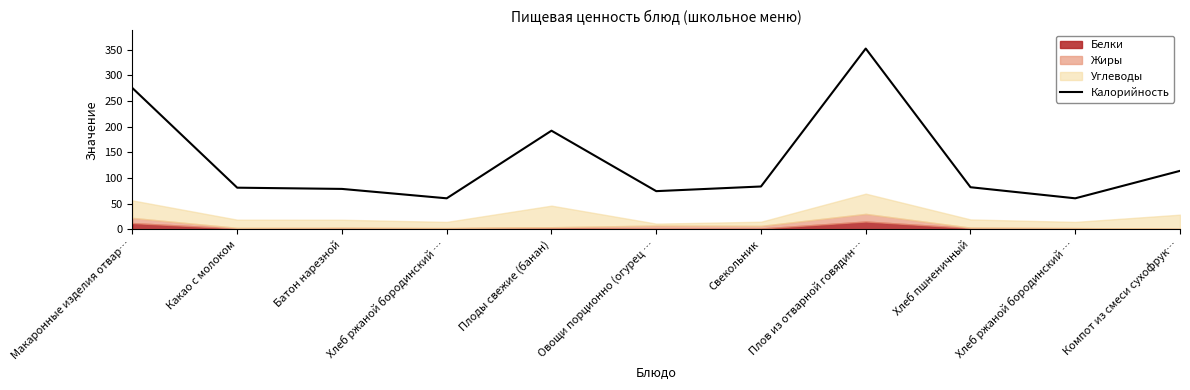

Reading right to left, transcribe all the data shown in this chart.

Компот из смеси сухофрук…=113.8	Хлеб ржаной бородинский …=60.3	Хлеб пшненичный=81.9	Плов из отварной говядин…=352.0	Свекольник=83.3	Овощи порционно (огурец …=74.3	Плоды свежие (банан)=192.0	Хлеб ржаной бородинский …=60.3	Батон нарезной=78.6	Какао с молоком=81.0	Макаронные изделия отвар…=275.0